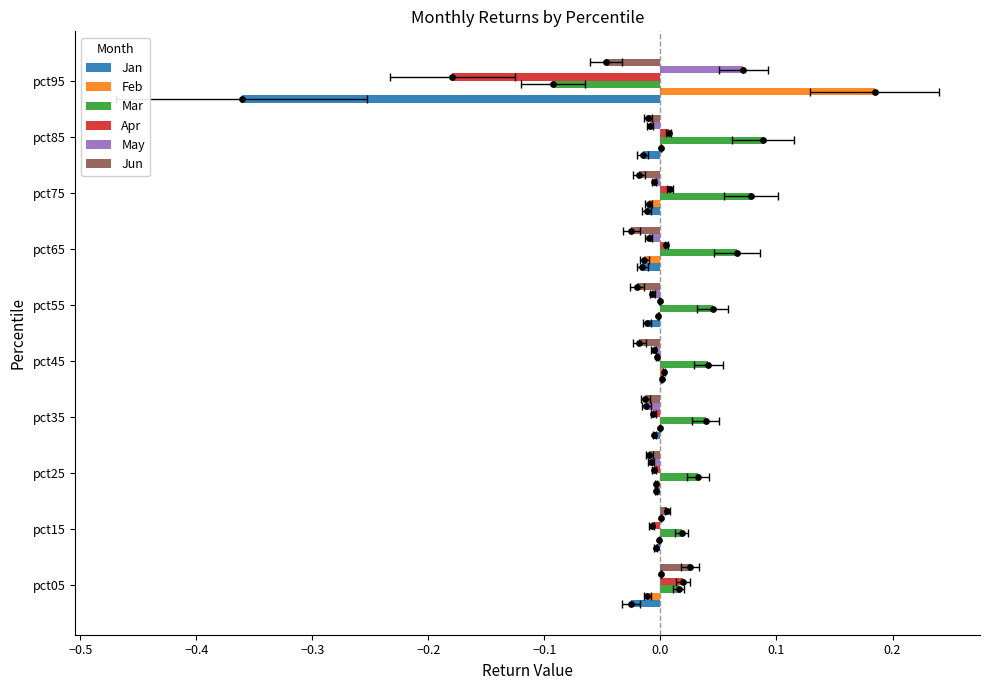

Which series contains the highest Y value?

Feb